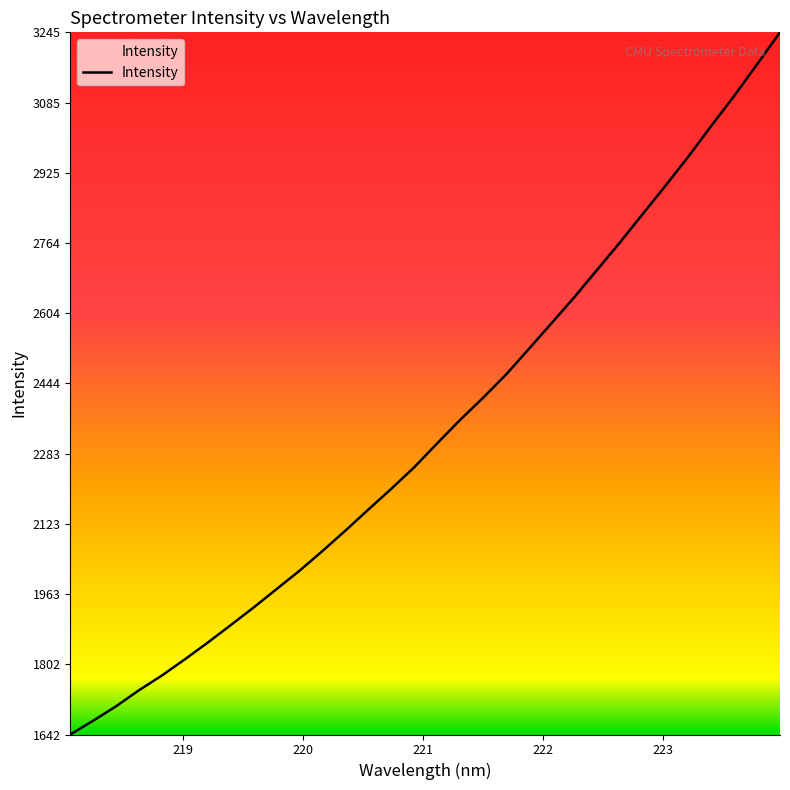

What is the difference between the maximum and minimum values?

1603.5